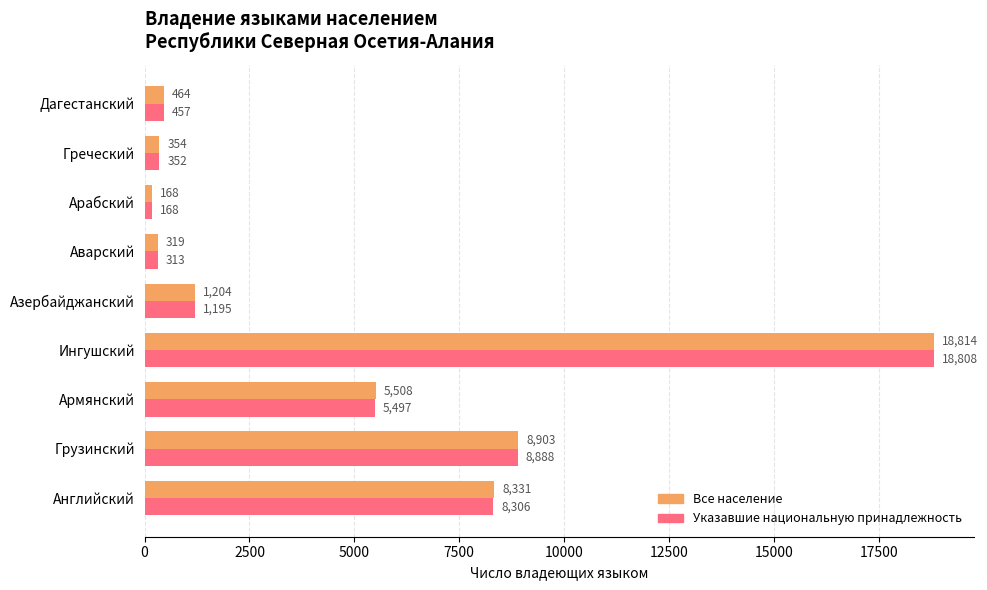

Rank the categories by Все население value from highest to lowest.

Ингушский, Грузинский, Английский, Армянский, Азербайджанский, Дагестанский, Греческий, Аварский, Арабский